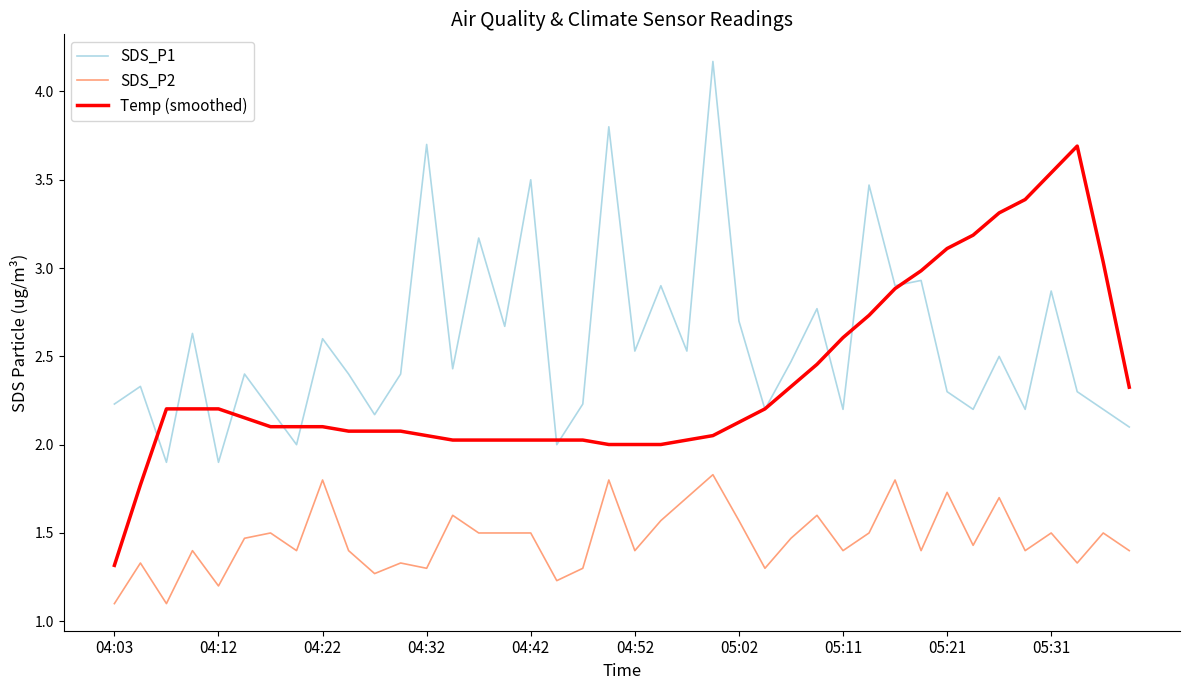

True or false: SDS_P1 and SDS_P2 intersect in this chart.

False